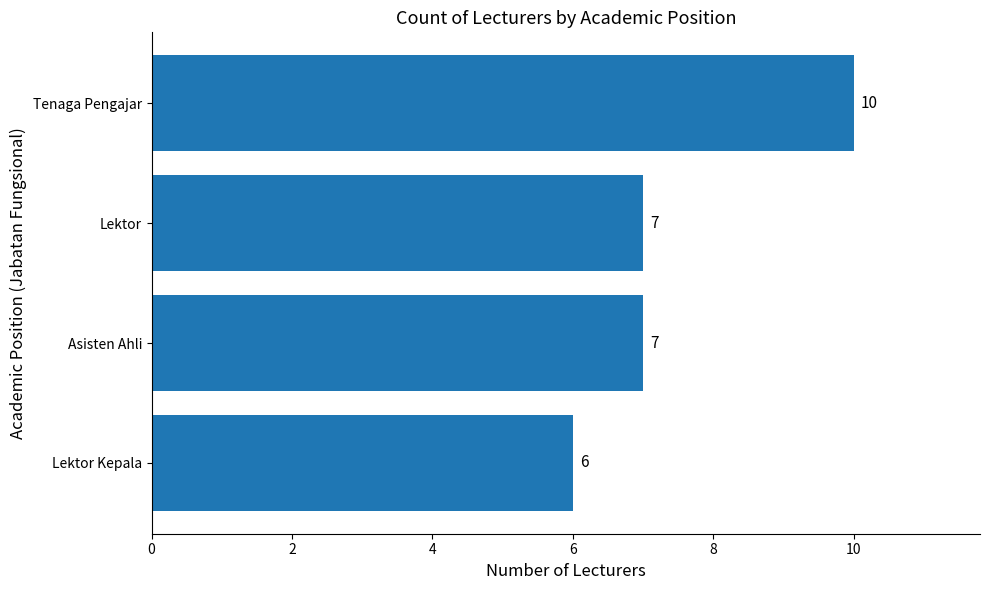

Approximately how many times larger is the value at Lektor Kepala compared to Asisten Ahli?

0.9